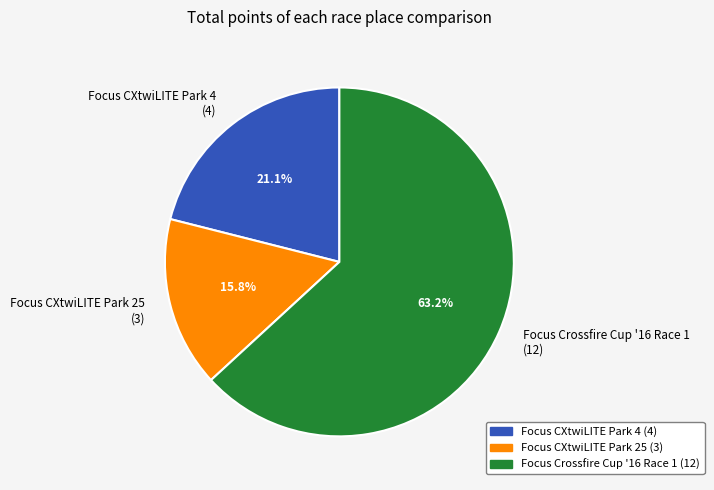

Between Focus CXtwiLITE Park 25 (3) and Focus CXtwiLITE Park 4 (4), which is larger?

Focus CXtwiLITE Park 4 (4)